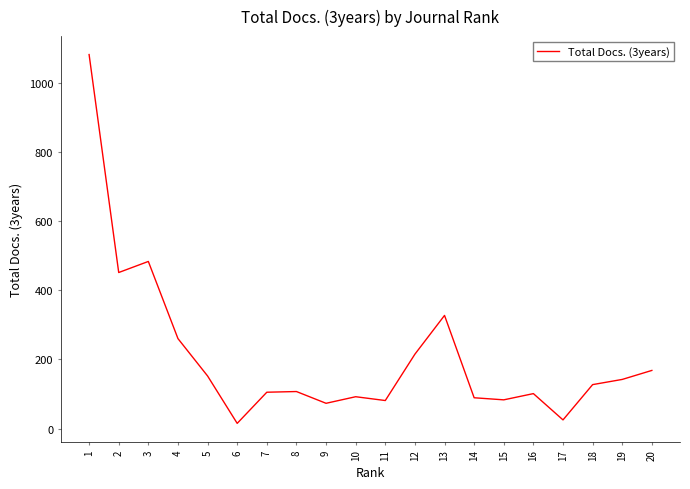

Count the number of data series in this chart.

1